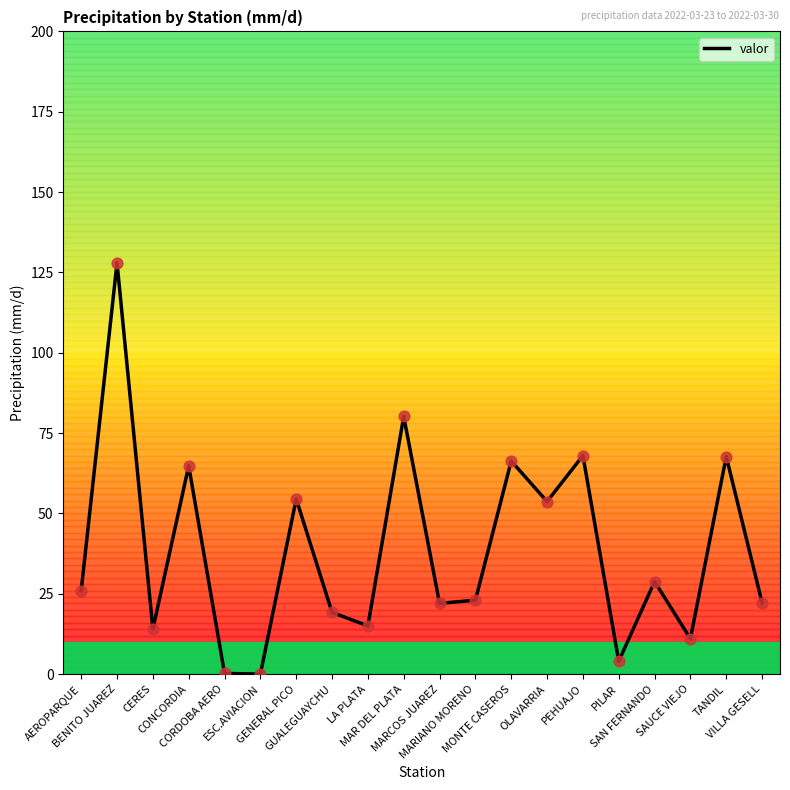

What is the maximum value shown in the chart?

128.0